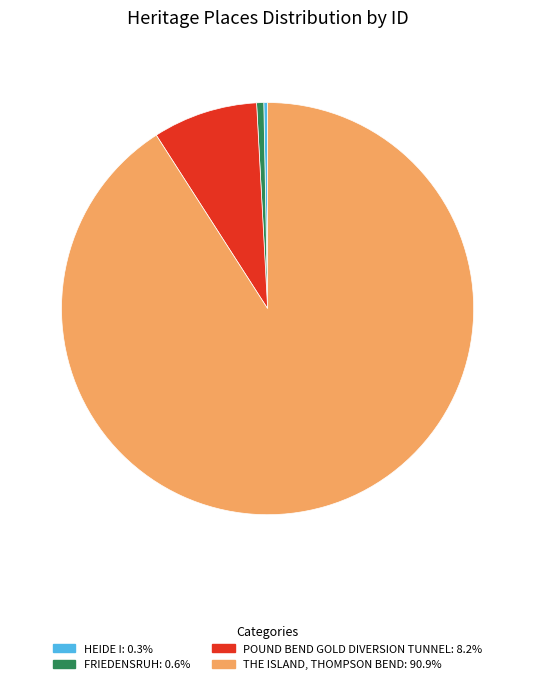

Is there a majority slice in this chart?

Yes